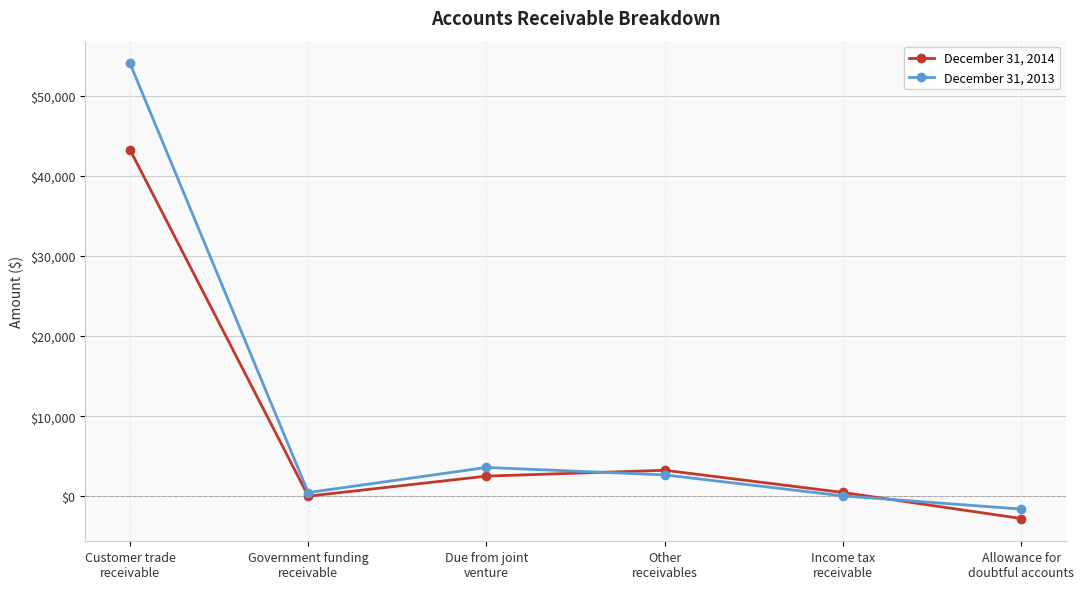

What are all the series names shown in the legend?

December 31, 2014, December 31, 2013